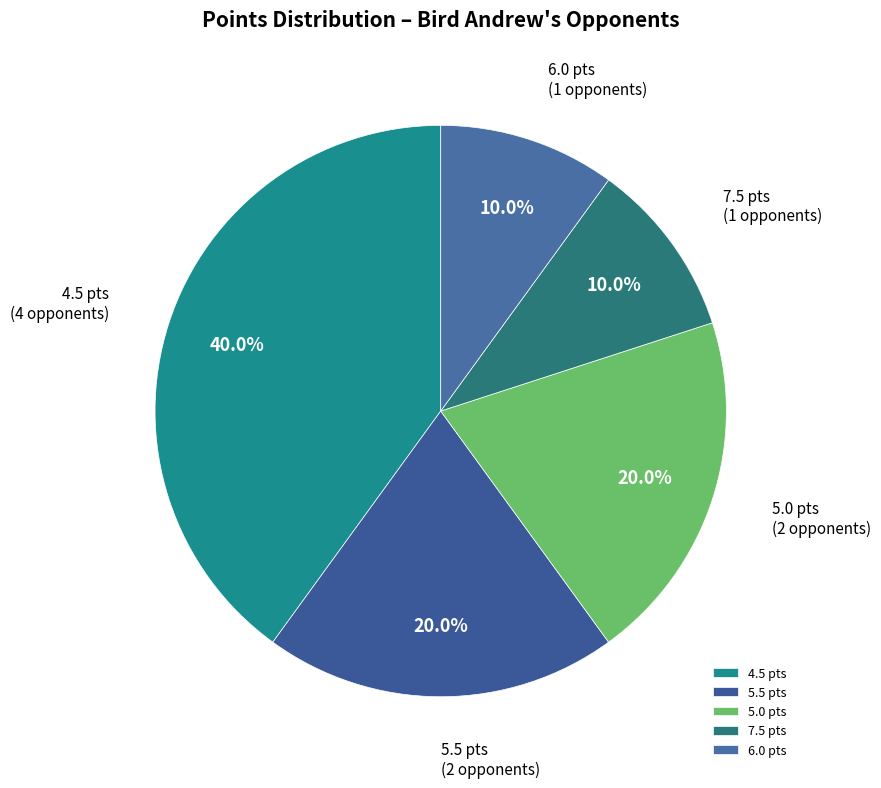

Between 5.0 pts and 7.5 pts, which is larger?

5.0 pts